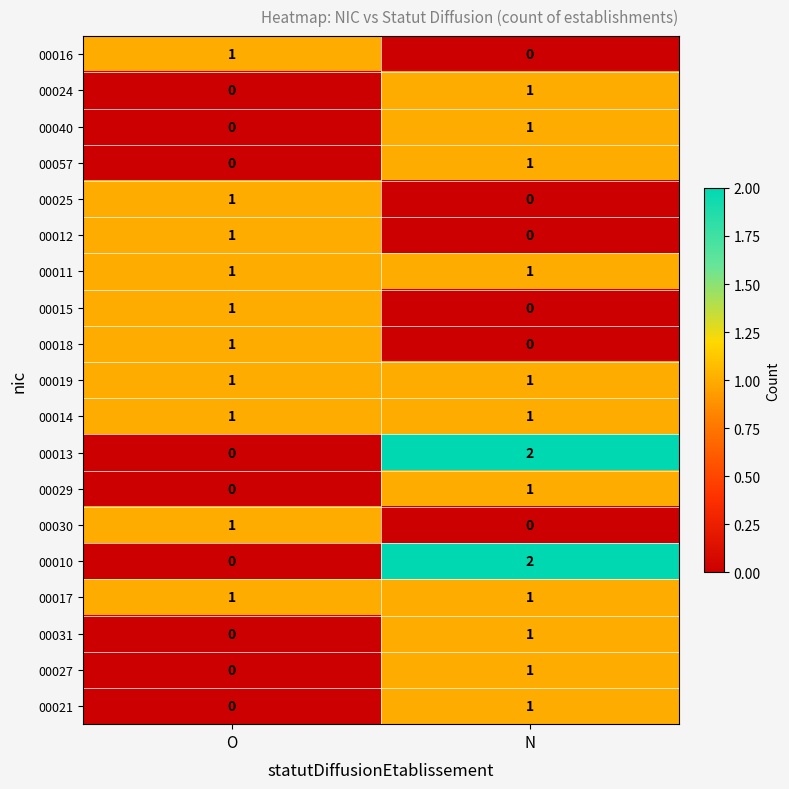

At which category is the sum across all series the highest?

N